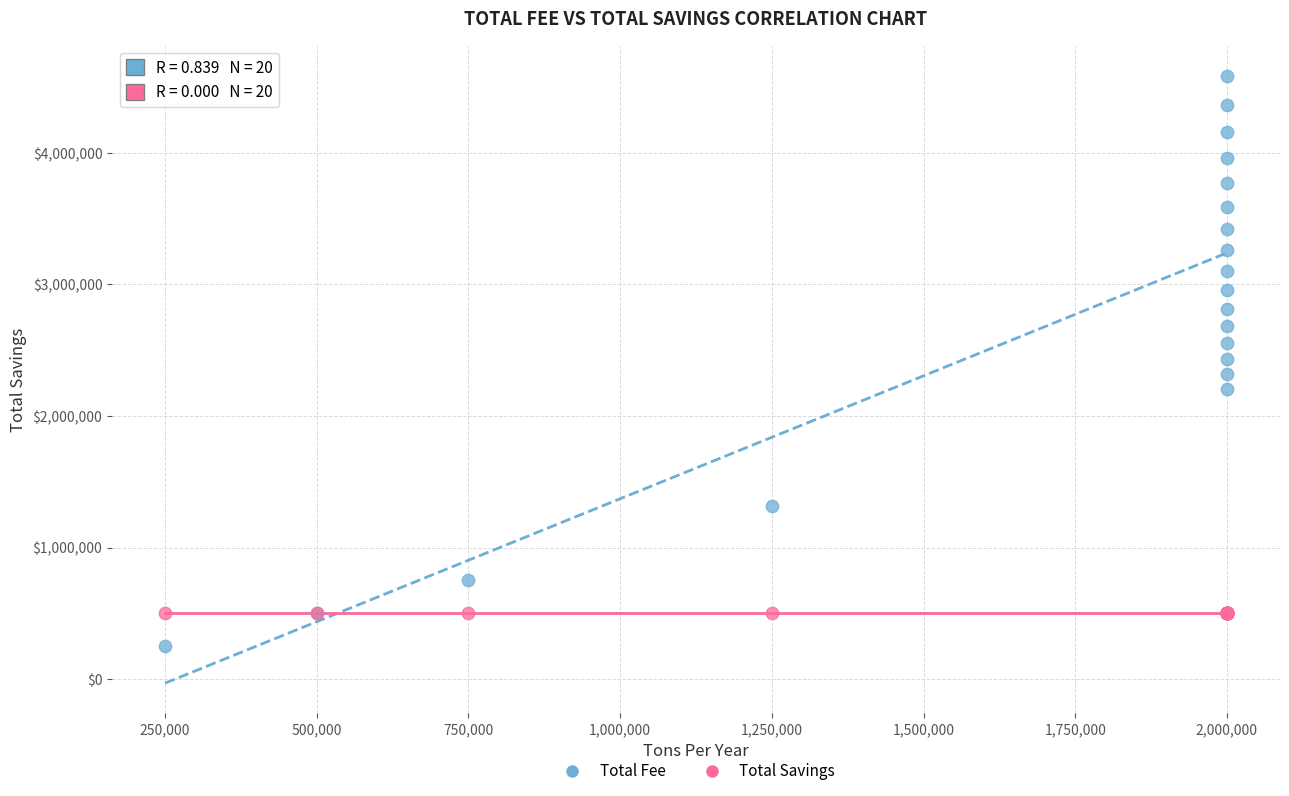

Which series reaches the maximum Y coordinate?

Total Fee